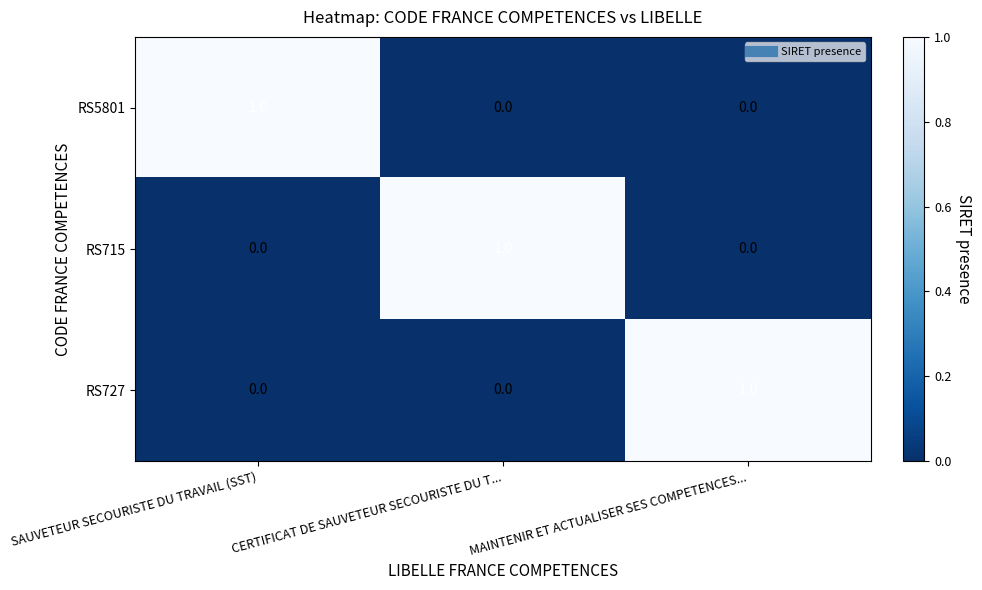

How many RS727 values are between 0 and 1?

3